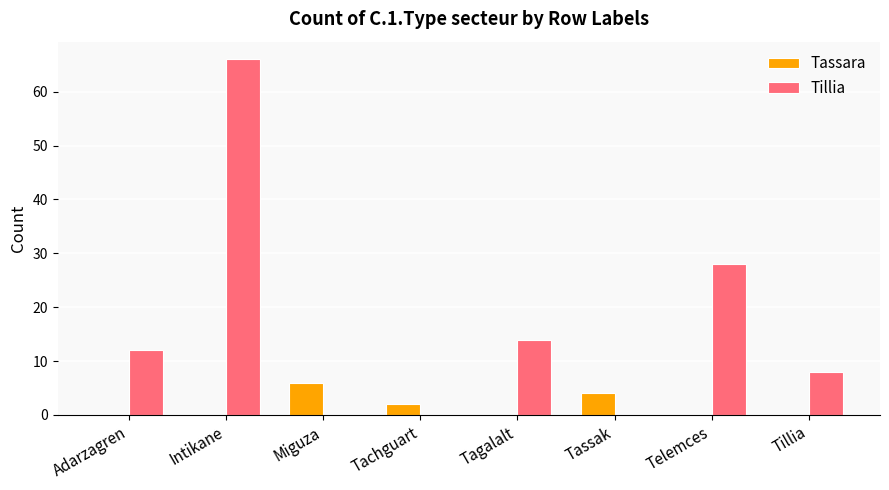

What is the maximum value for Tassara?

6